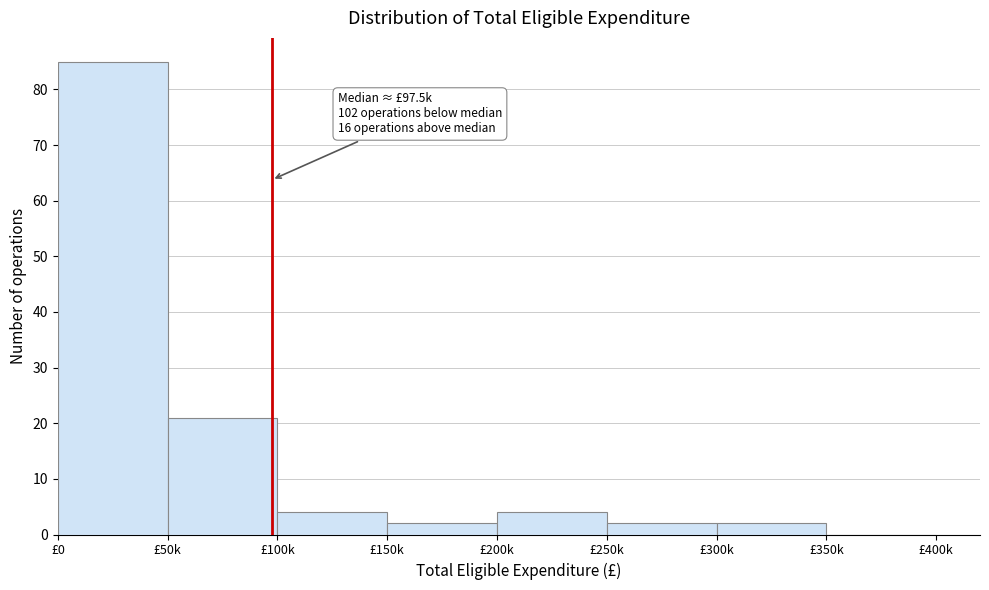

Reading left to right, what are all the values shown in this chart?

£0=85	£50k=21	£100k=4	£150k=2	£200k=4	£250k=2	£300k=2	£350k=0